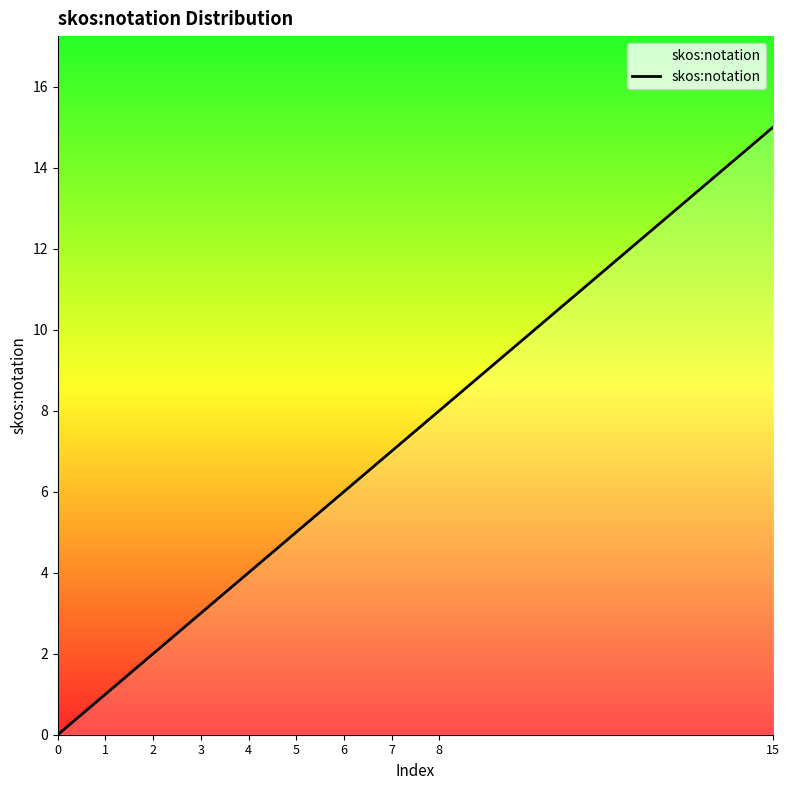

What is the change in value from 0 to 6?

+6